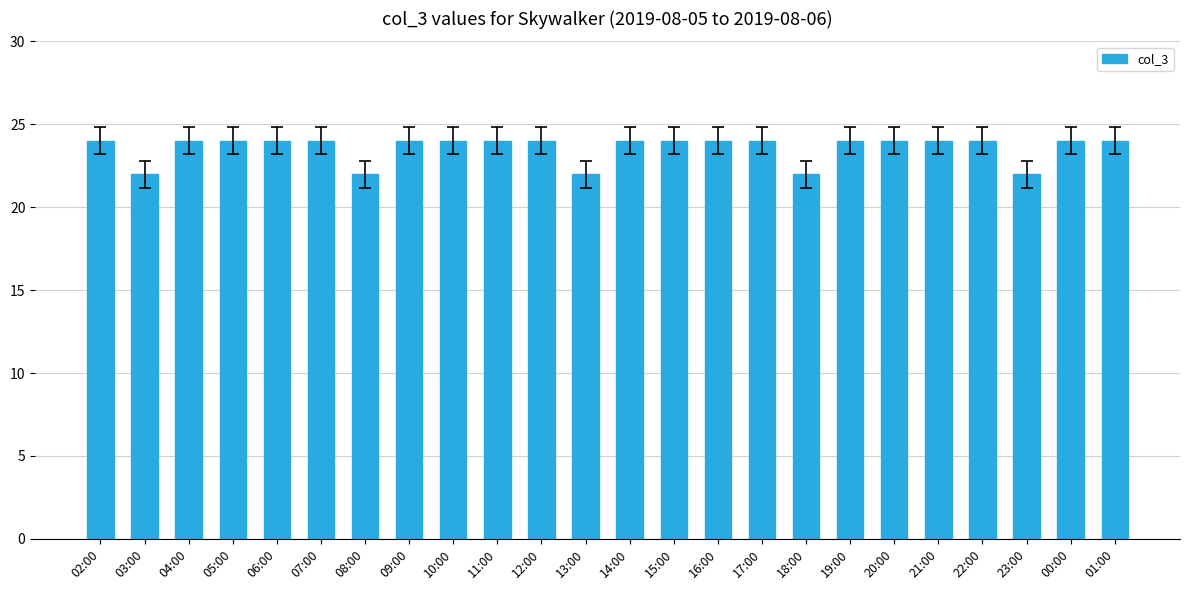

What is the label of the 14th bar from the right?

12:00